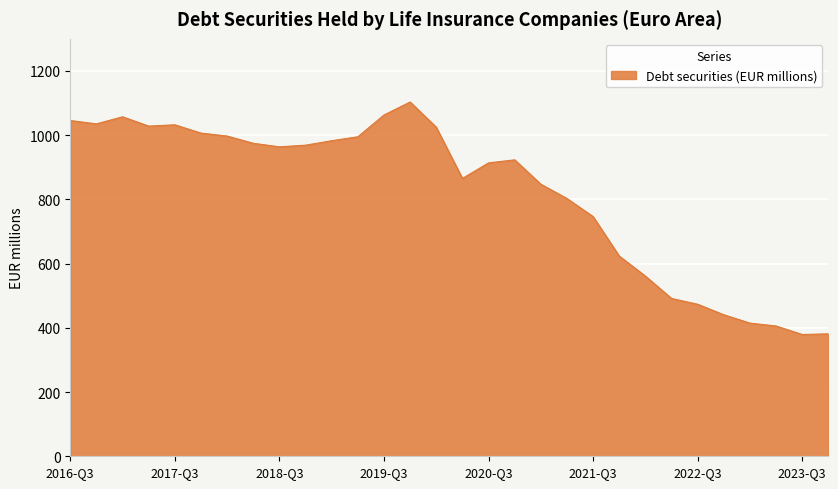

What is the difference between the maximum and minimum values?

724.1